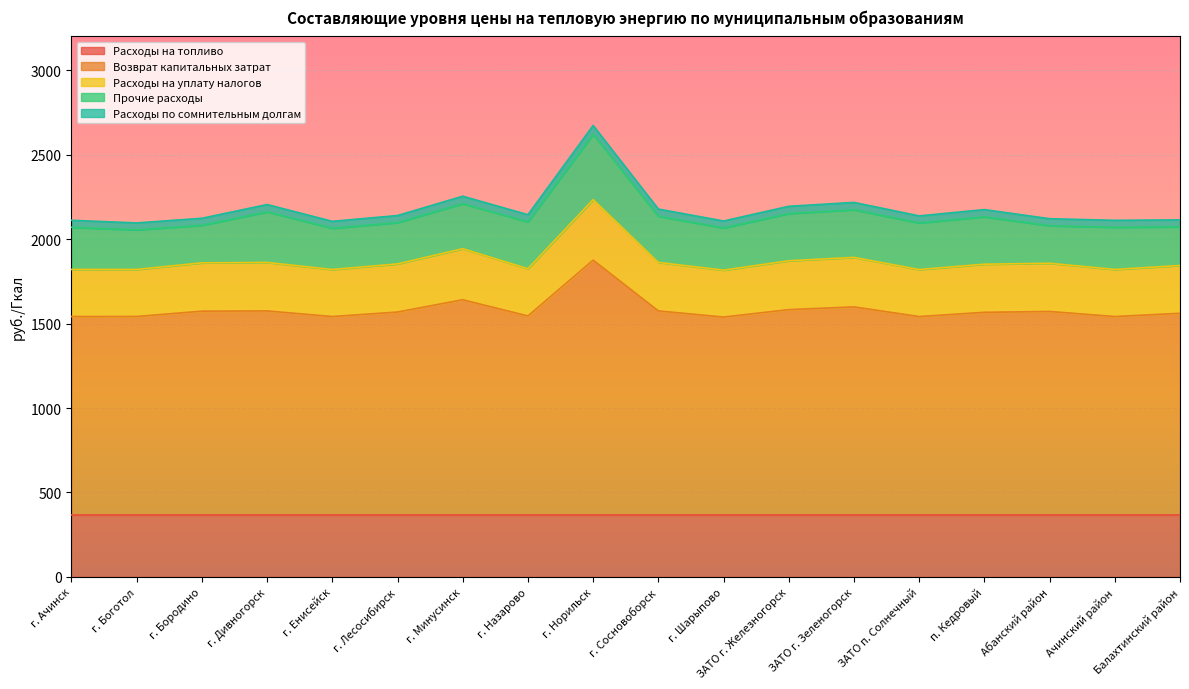

How many interior local peaks does the Возврат капитальных затрат series have?

5